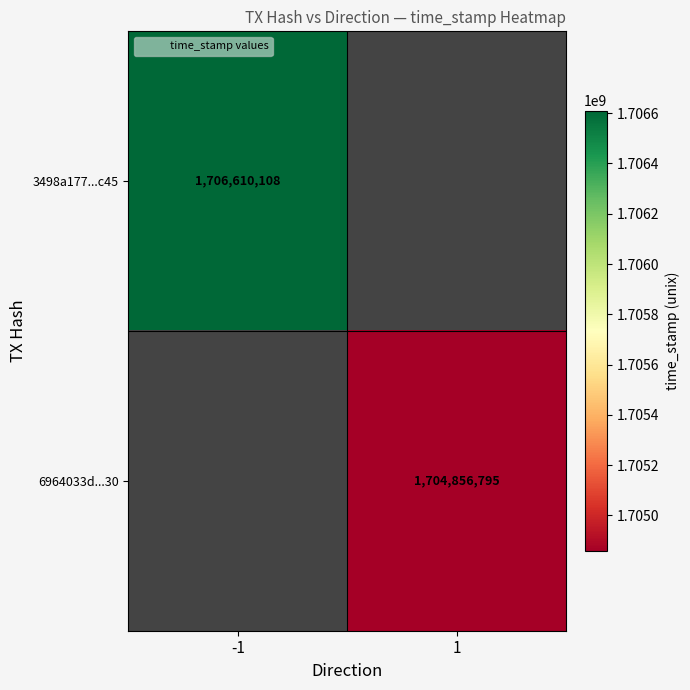

Which category has the lowest value in the 3498a177...c45 series?

1